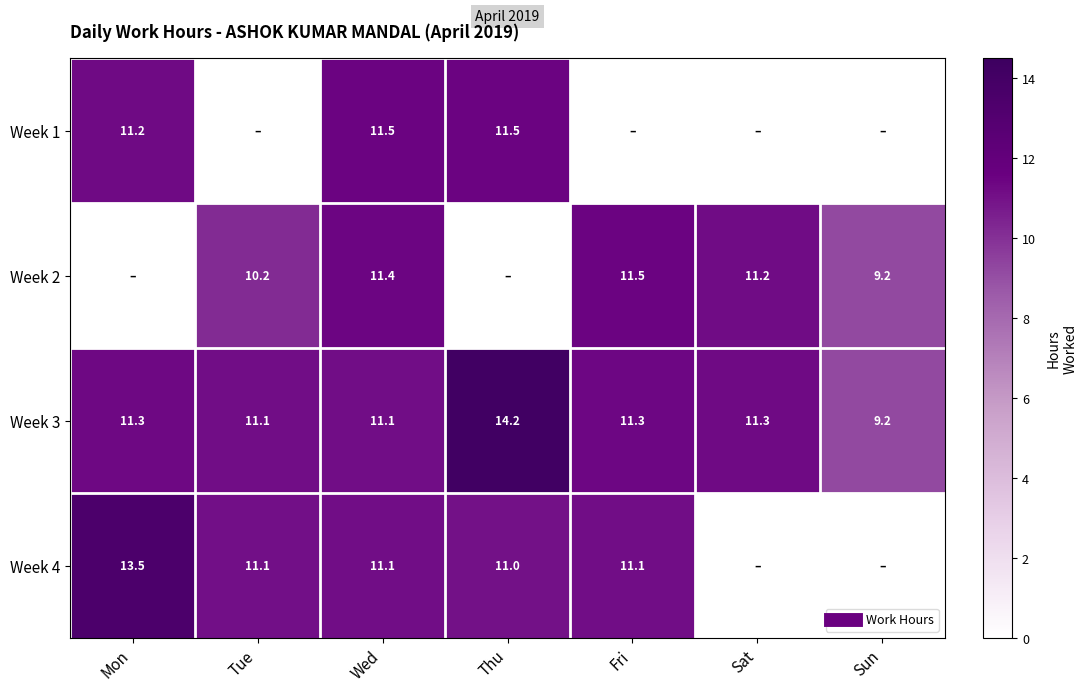

Where is Week 2 nearest to the value 5?

Sun